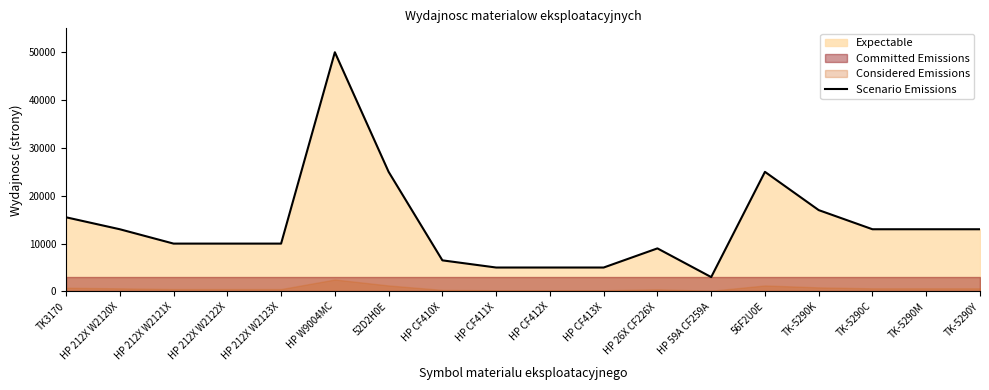

At which label is the value closest to 26500?

52D2H0E